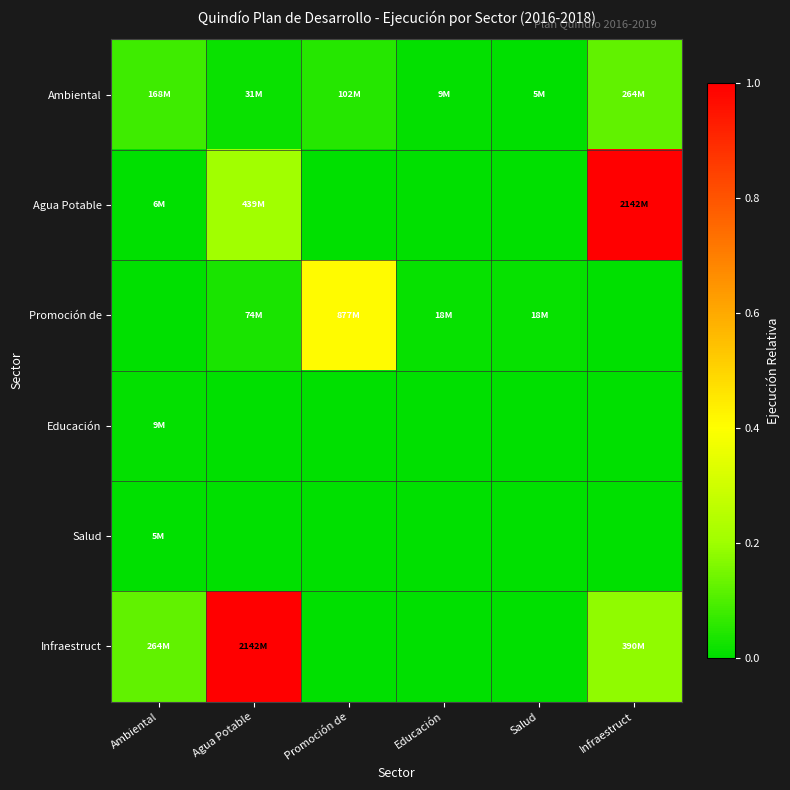

Reading left to right, what are all the values shown in this chart?

Ambiental: Ambiental=0.1	Agua Potable=0.0	Promoción de=0.0	Educación=0.0	Salud=0.0	Infraestruct=0.1
Agua Potable: Ambiental=0.0	Agua Potable=0.2	Promoción de=0.0	Educación=0.0	Salud=0.0	Infraestruct=1.0
Promoción de: Ambiental=0.0	Agua Potable=0.0	Promoción de=0.4	Educación=0.0	Salud=0.0	Infraestruct=0.0
Educación: Ambiental=0.0	Agua Potable=0.0	Promoción de=0.0	Educación=0.0	Salud=0.0	Infraestruct=0.0
Salud: Ambiental=0.0	Agua Potable=0.0	Promoción de=0.0	Educación=0.0	Salud=0.0	Infraestruct=0.0
Infraestruct: Ambiental=0.1	Agua Potable=1.0	Promoción de=0.0	Educación=0.0	Salud=0.0	Infraestruct=0.2